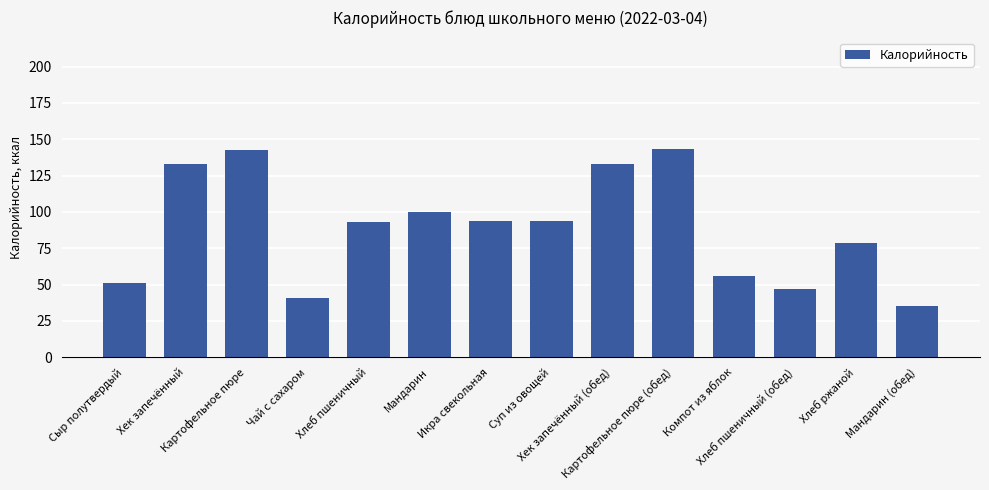

What is the minimum value shown in the chart?

35.0